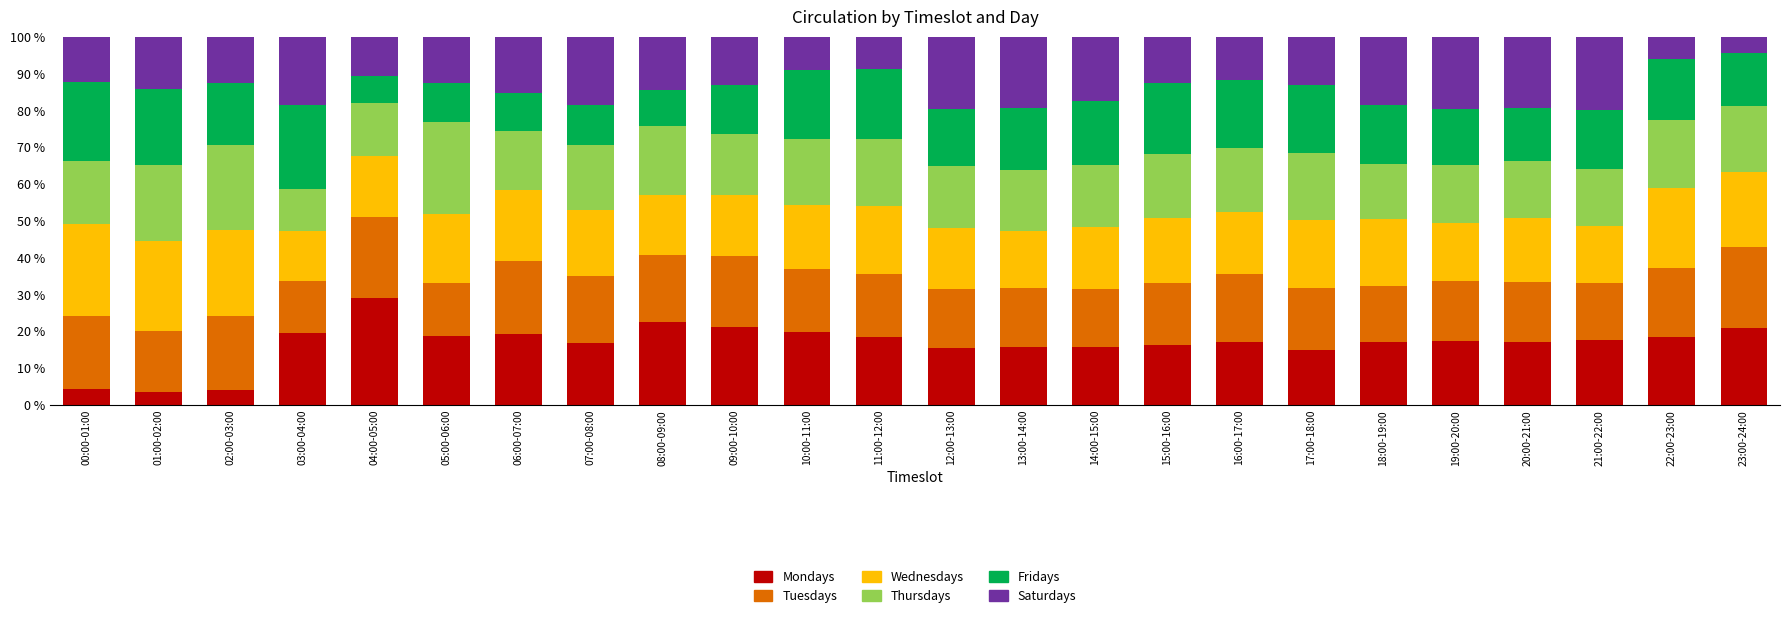

What are all the series names shown in the legend?

Mondays, Tuesdays, Wednesdays, Thursdays, Fridays, Saturdays